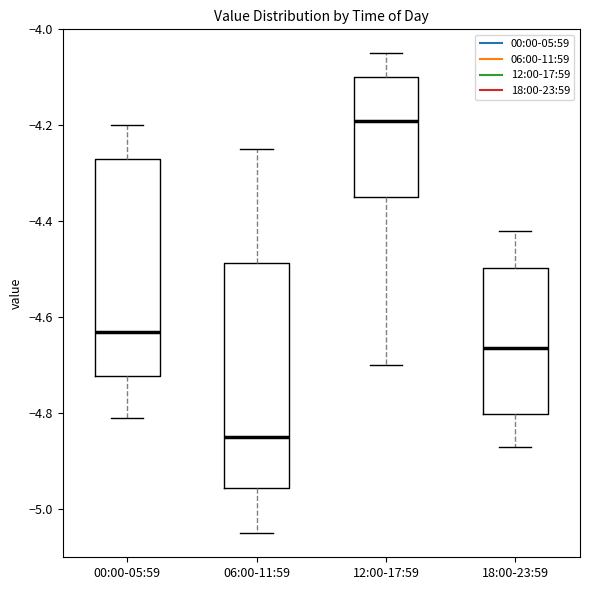

Reading left to right, transcribe this box plot: for each box, give where its median line is, the range the box spans, and where its two whiskers end, as read against the y-axis. The values are not printed on the chart, so give them approximately, as read against the axis.

00:00-05:59: median -4.62, box -4.72 to -4.26, whiskers -4.80 to -4.20
06:00-11:59: median -4.84, box -4.96 to -4.48, whiskers -5.04 to -4.24
12:00-17:59: median -4.18, box -4.34 to -4.10, whiskers -4.70 to -4.04
18:00-23:59: median -4.66, box -4.80 to -4.50, whiskers -4.86 to -4.42